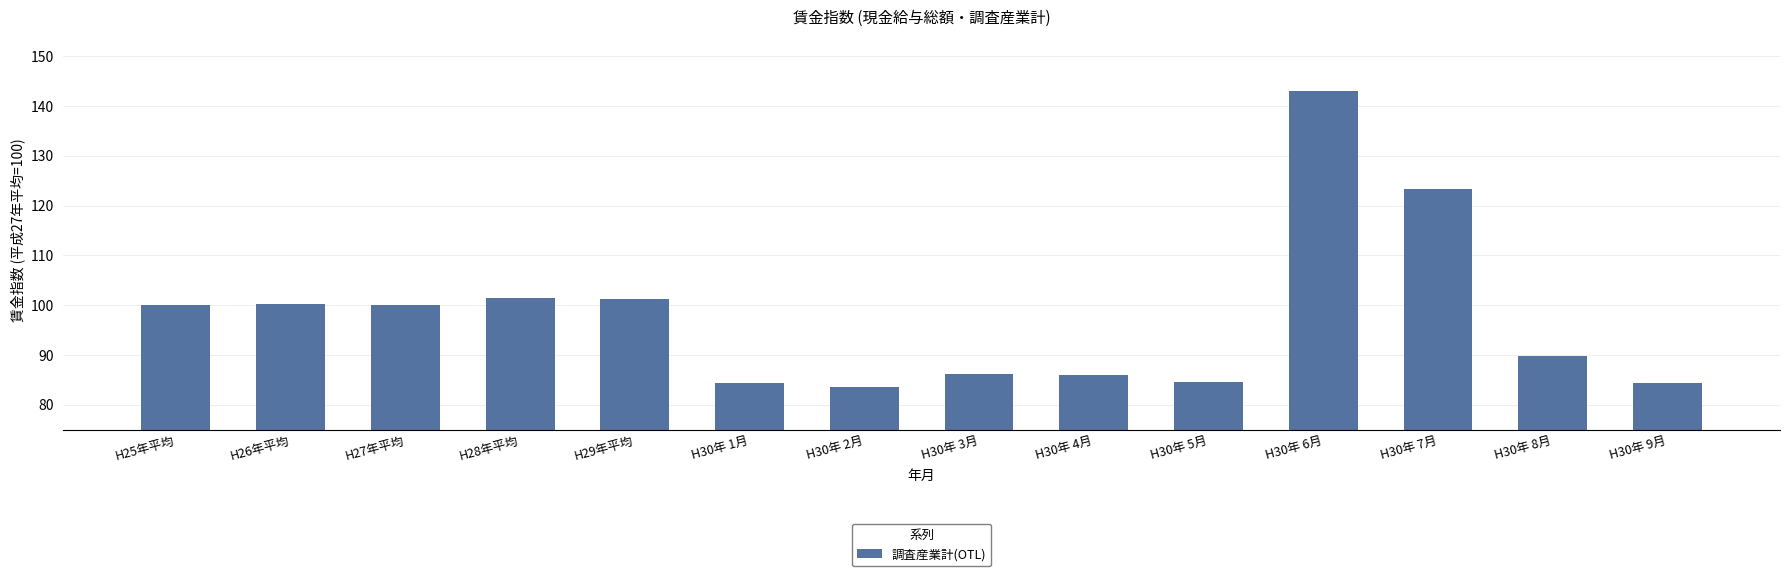

What is the difference between the maximum and minimum values?

59.6